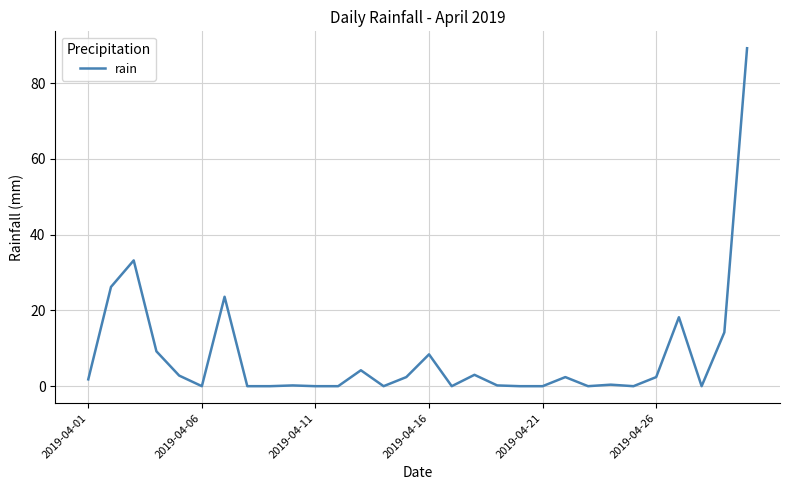

What is the maximum value shown in the chart?

89.2